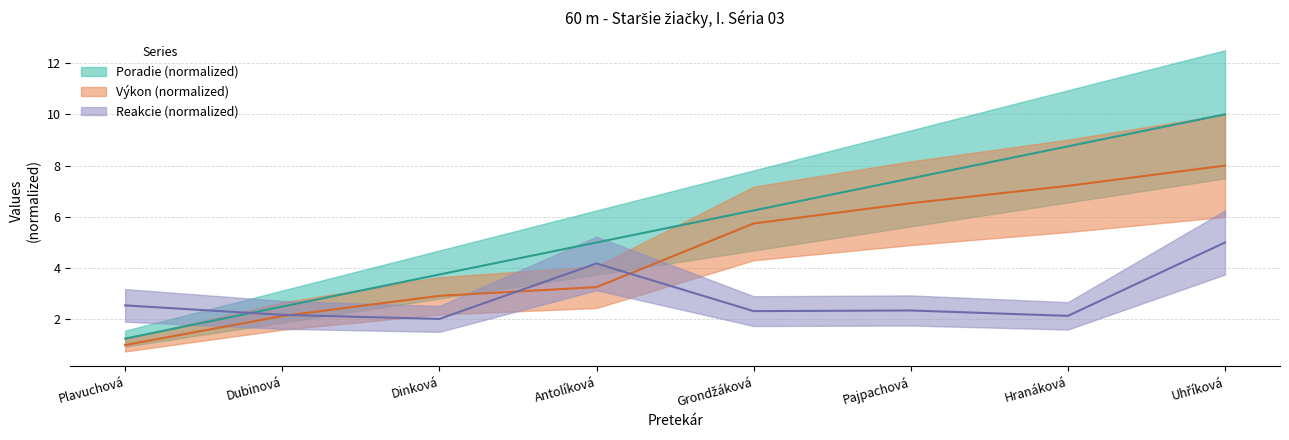

List the series in order of their overall mean, lowest first.

Reakcie, Výkon, Poradie